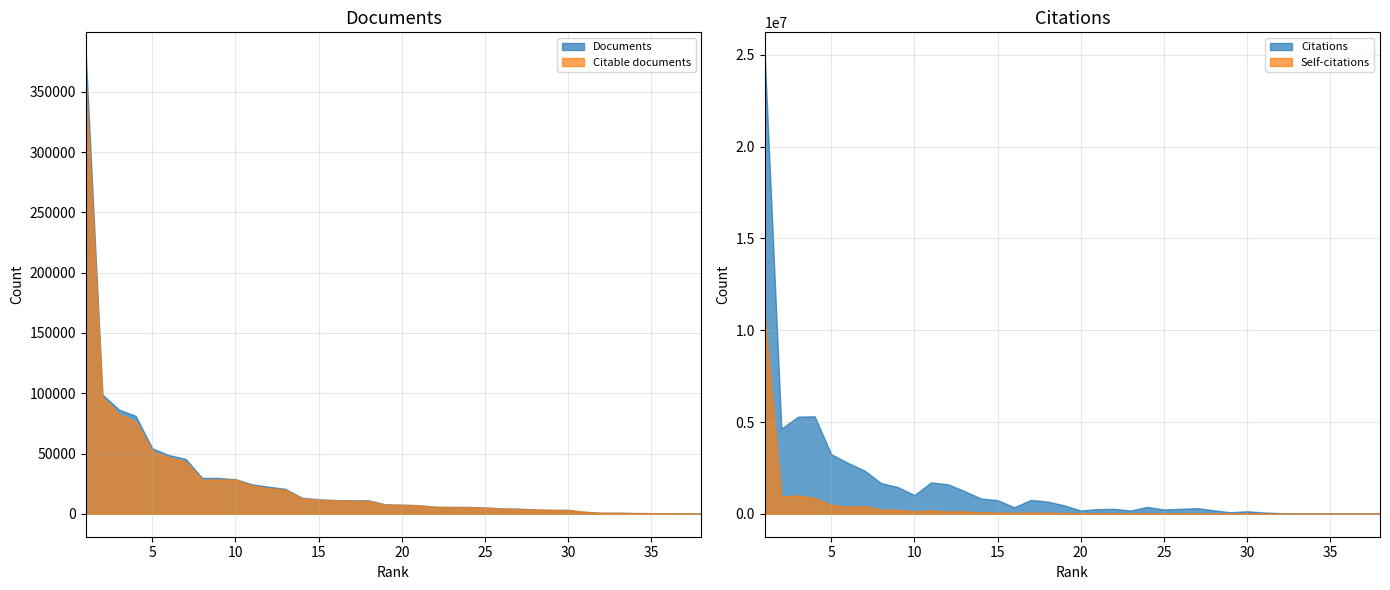

What is the smallest value displayed?

171